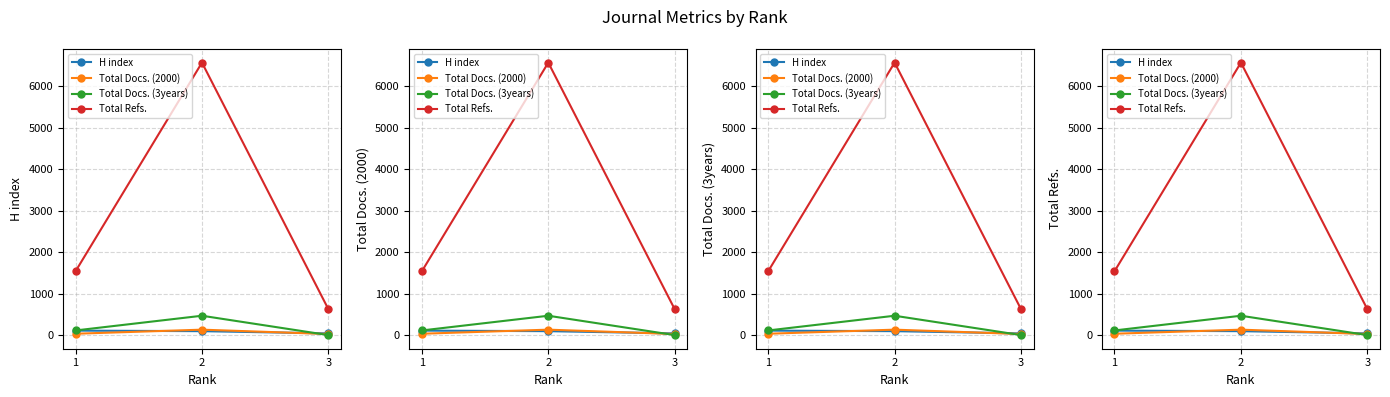

What is the difference between the highest and lowest values at 3?

624